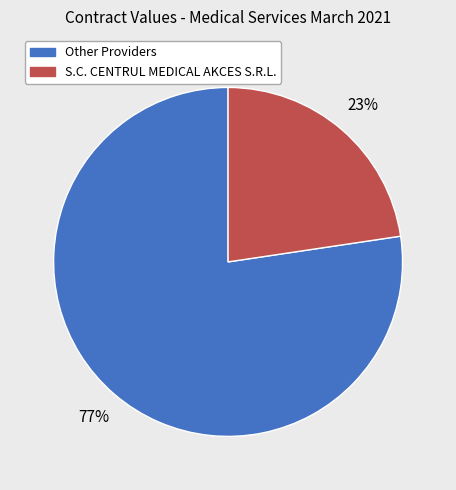

To the nearest percent, what is the average slice percentage?

50%